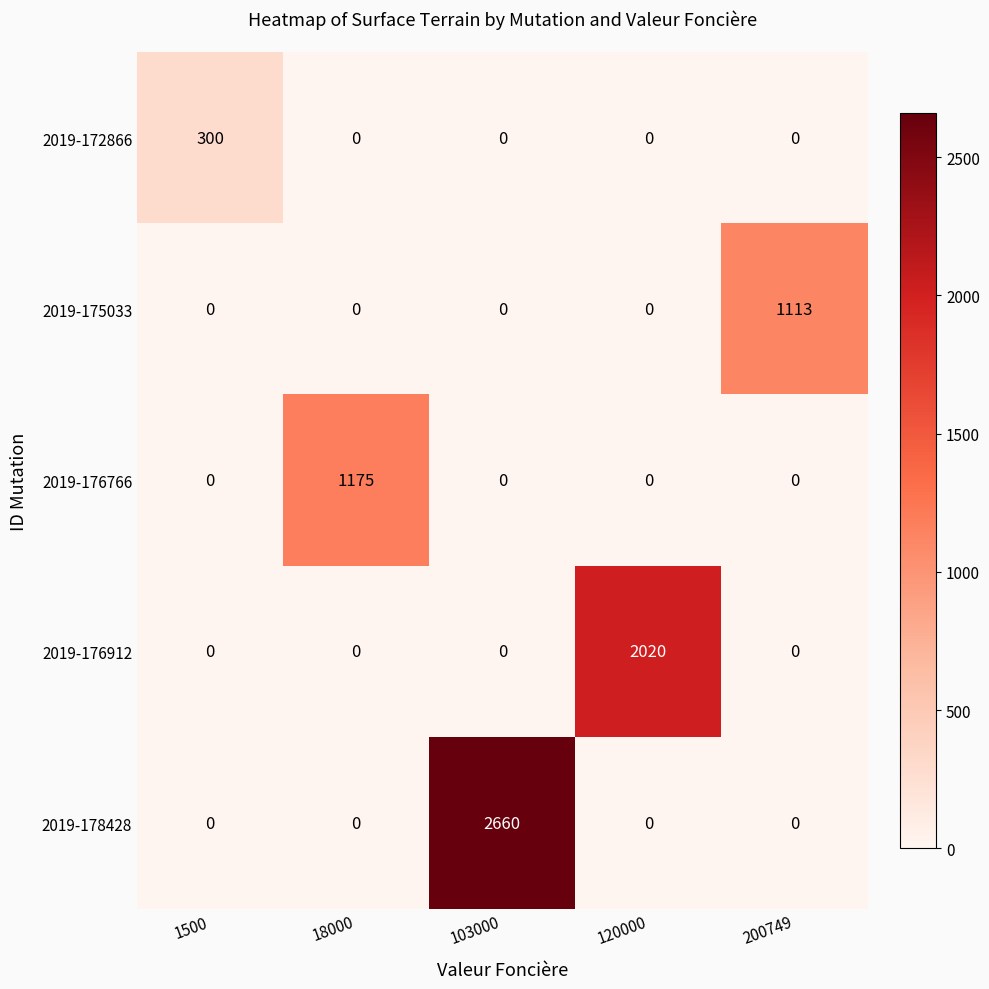

True or false: 2019-178428 has a value of 802 at 1500.

False